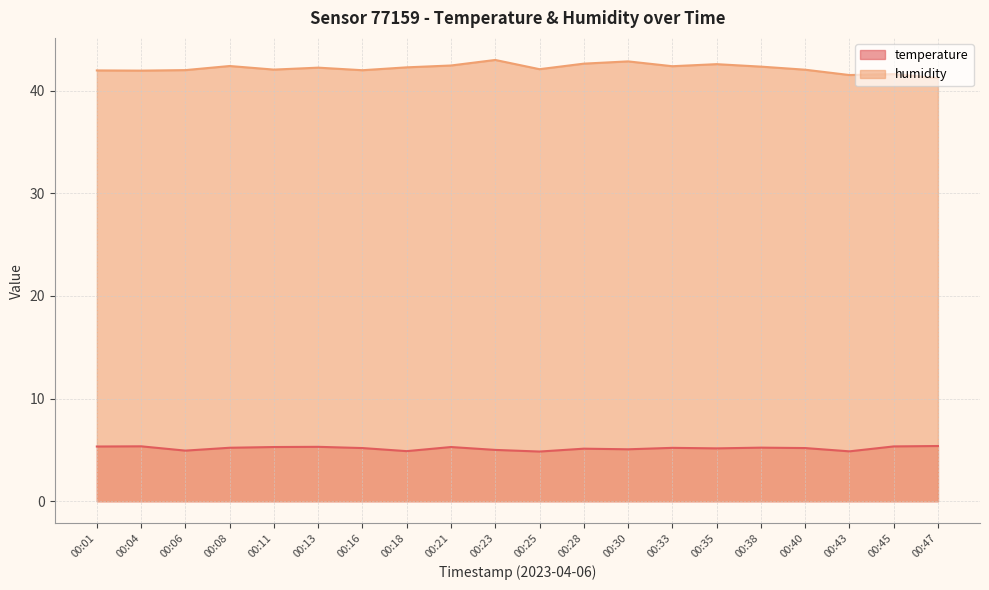

What is the spread (max minus min) of values at 00:33?

37.2